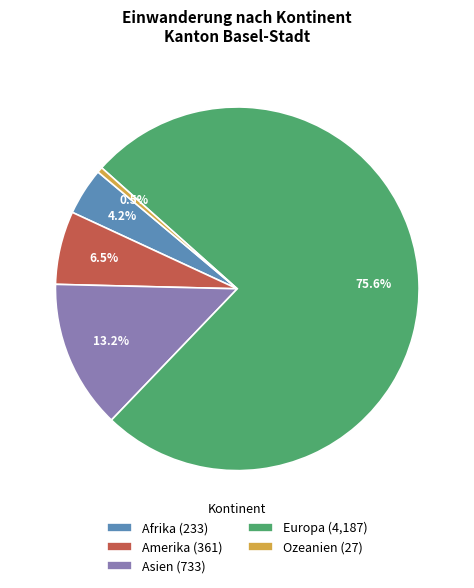

Which category has the smallest portion of the pie?

Ozeanien